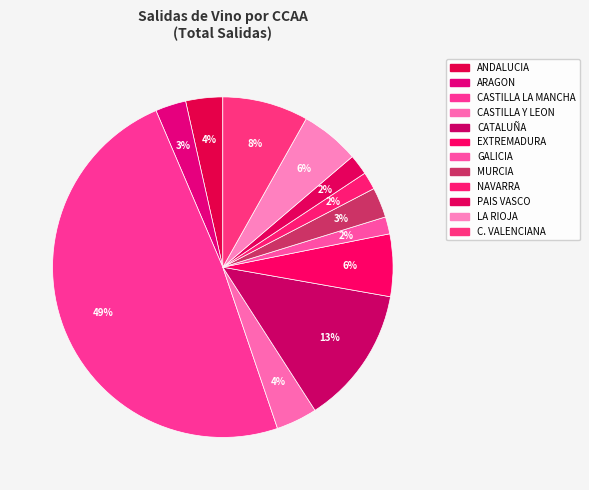

What percentage do EXTREMADURA and ANDALUCIA together represent?

9.4%